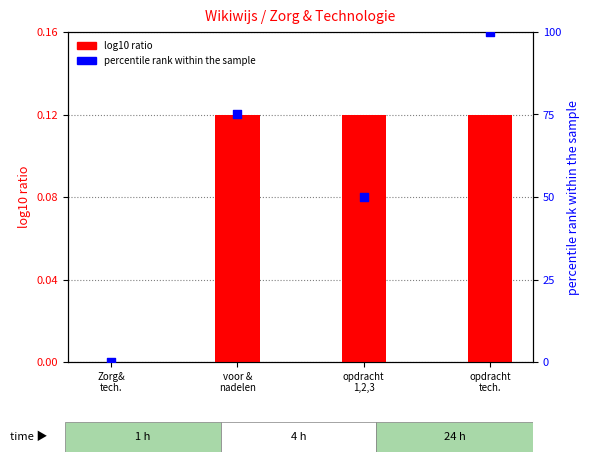

Which series has the largest Y range (max minus min)?

percentile rank within the sample